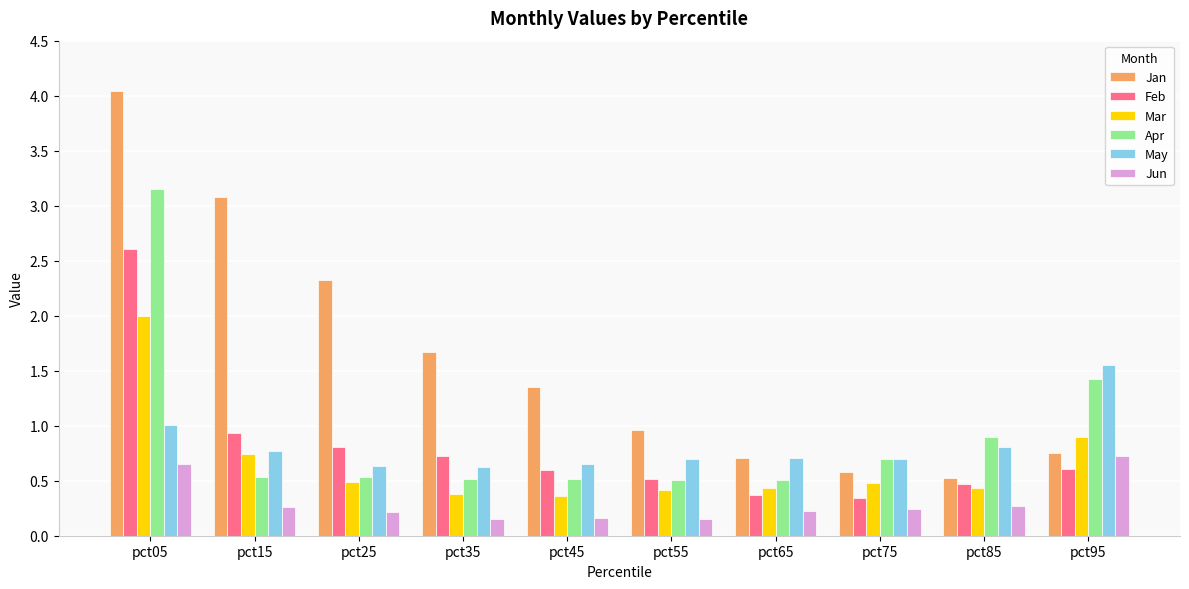

Between pct25 and pct65, which series saw the biggest shift?

Jan